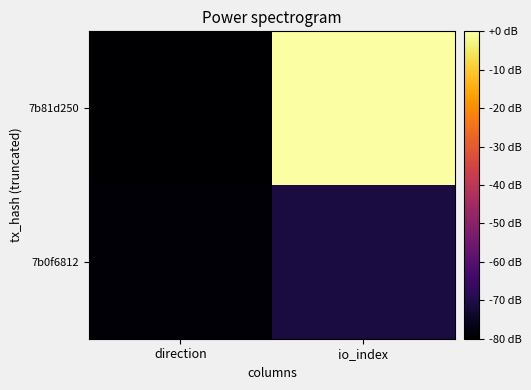

At which category is the sum across all series the highest?

io_index